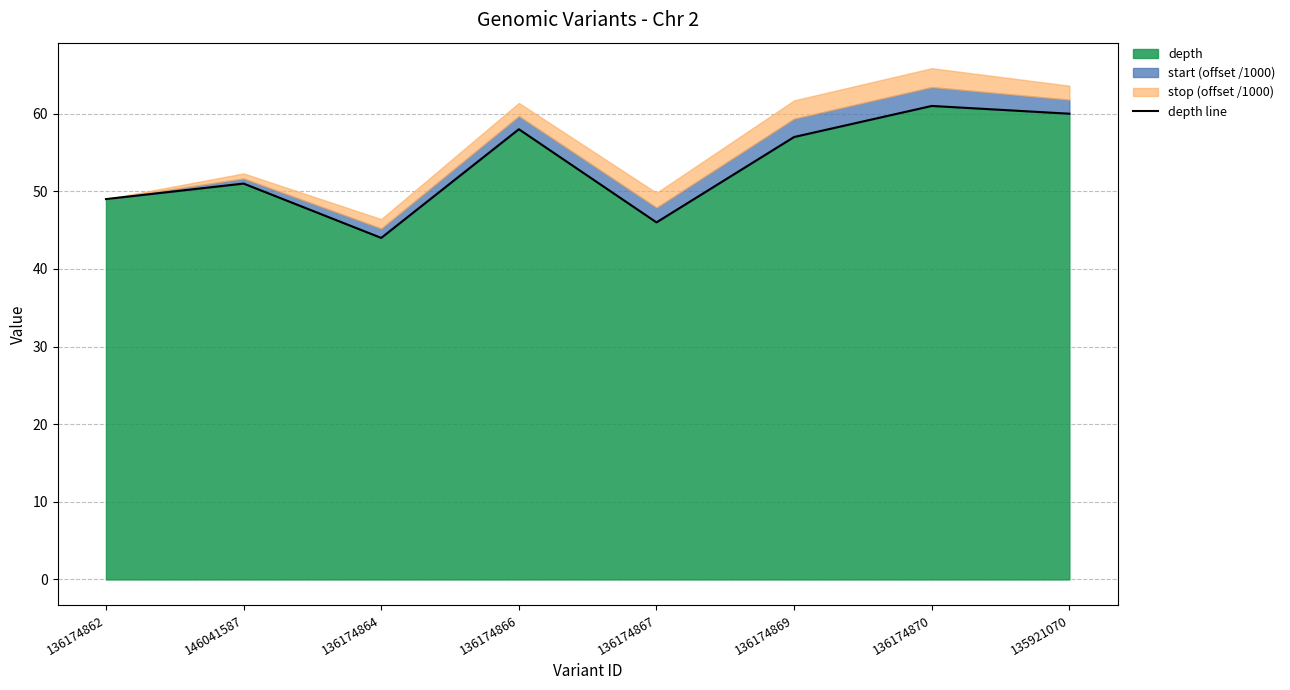

Reading left to right, extract all data points from this chart.

49	51	44	58	46	57	61	60